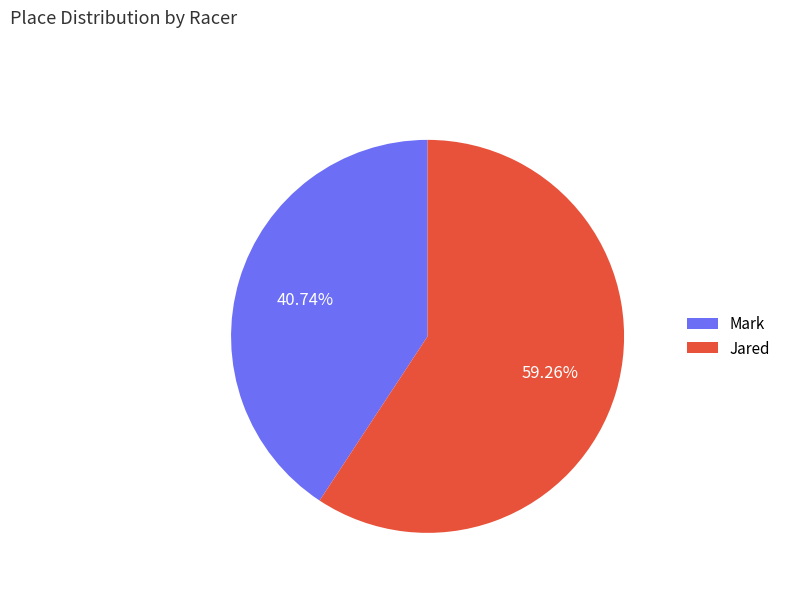

Rank the categories by value from lowest to highest.

Mark, Jared